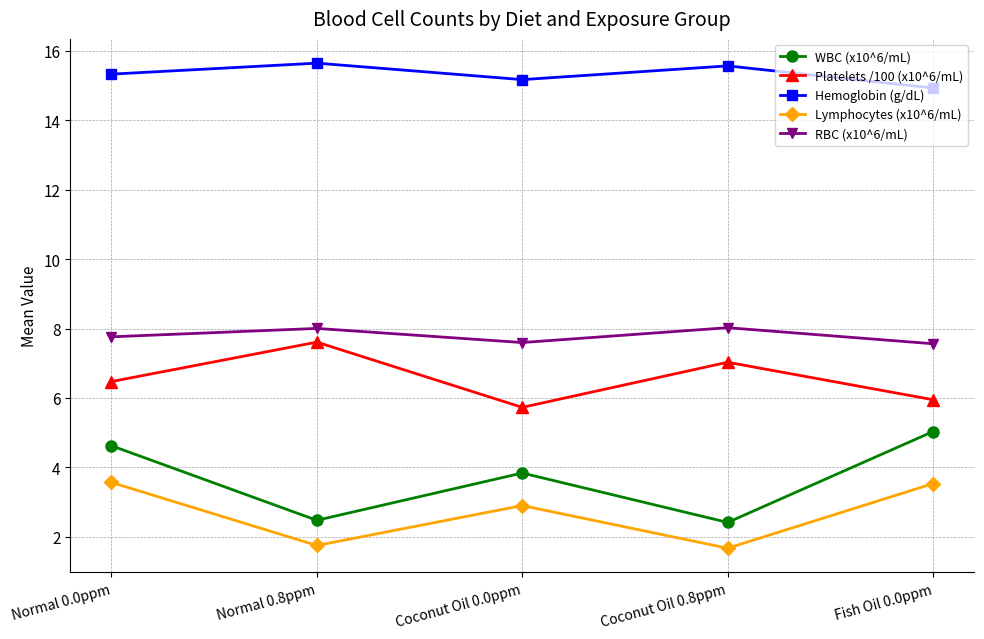

What is the difference between the second highest and minimum values in the Platelets /100 (x10^6/mL) series?

1.3